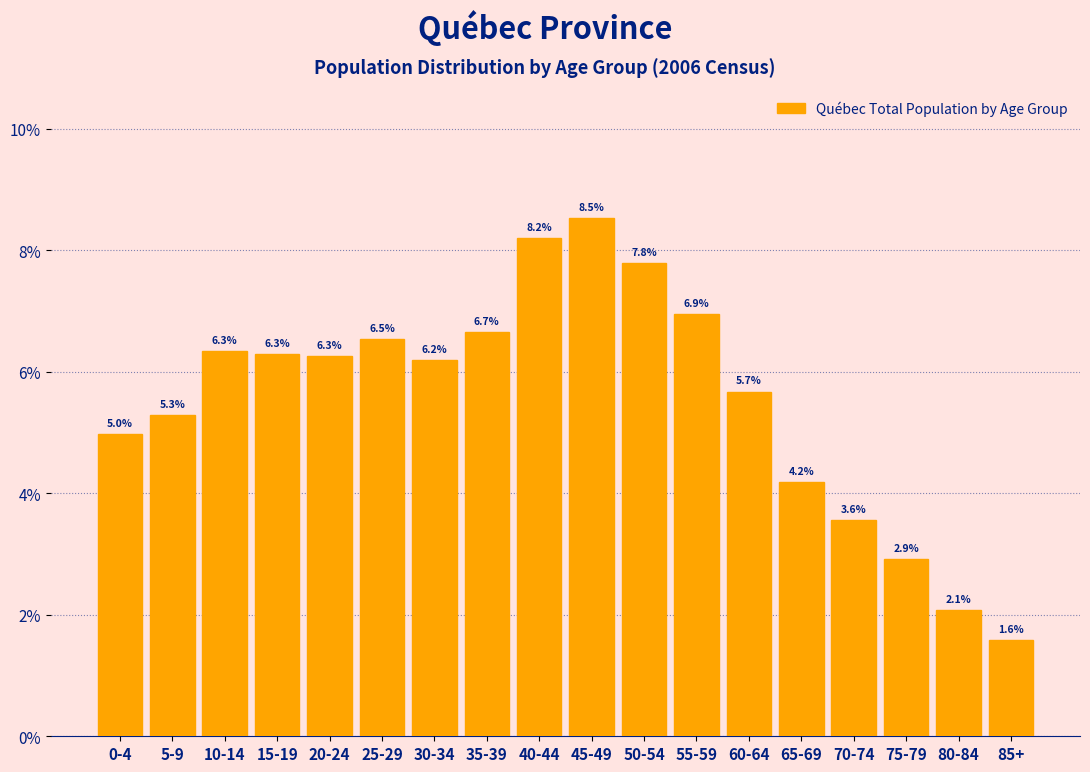

Reading left to right, extract all data points from this chart.

5.0	5.3	6.3	6.3	6.3	6.5	6.2	6.7	8.2	8.5	7.8	6.9	5.7	4.2	3.6	2.9	2.1	1.6